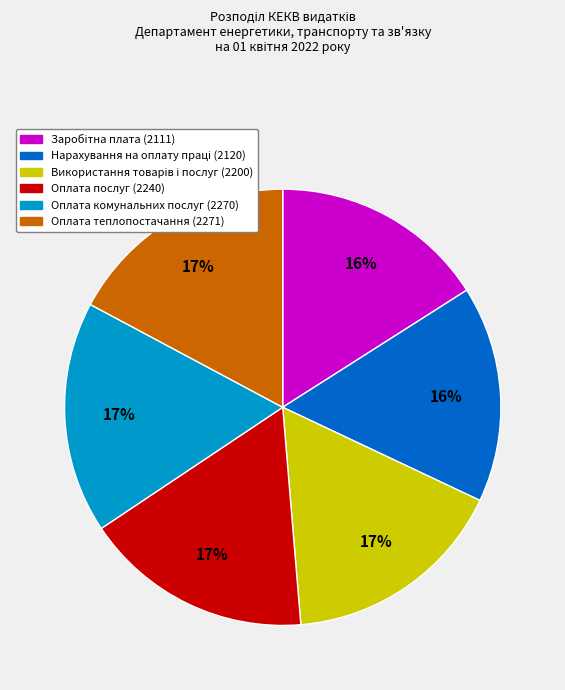

Do Оплата теплопостачання (2271) and Оплата послуг (2240) together represent more than half of the pie?

No